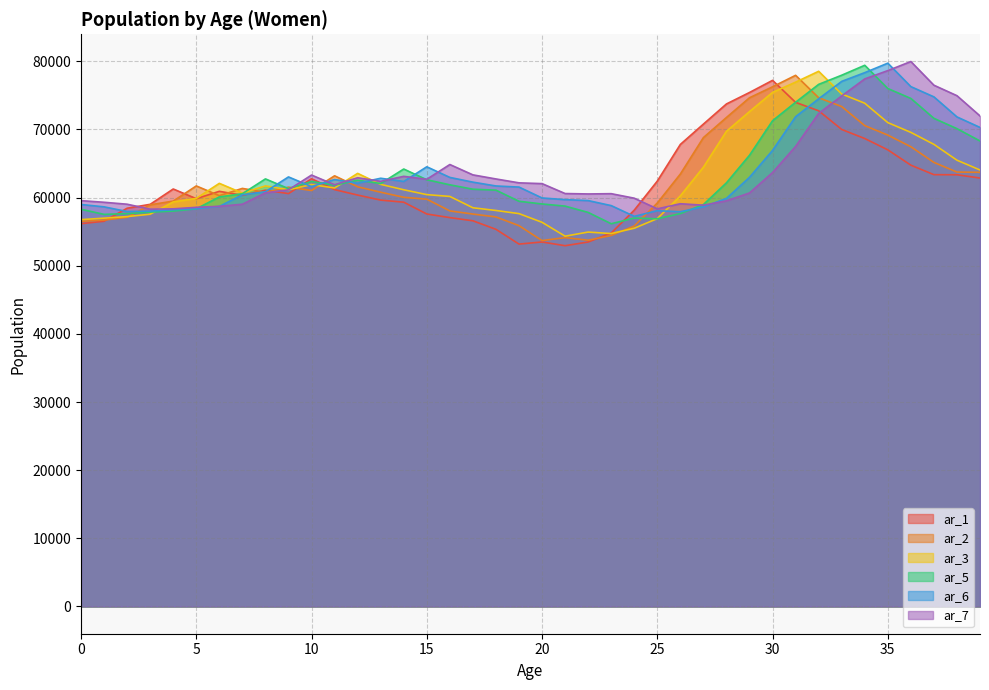

How many distinct data groups are displayed?

6